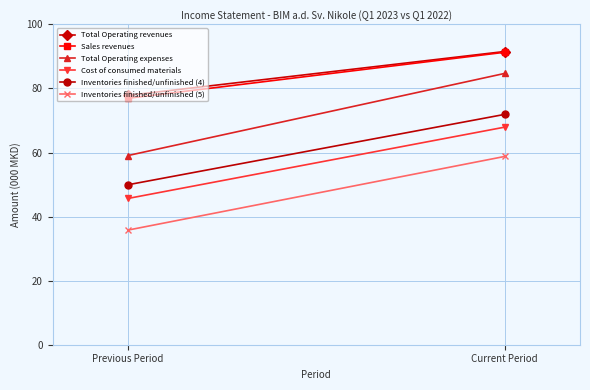

At Current Period, list the series in order from smallest to largest.

Inventories finished/unfinished (5), Cost of consumed materials, Inventories finished/unfinished (4), Total Operating expenses, Sales revenues, Total Operating revenues